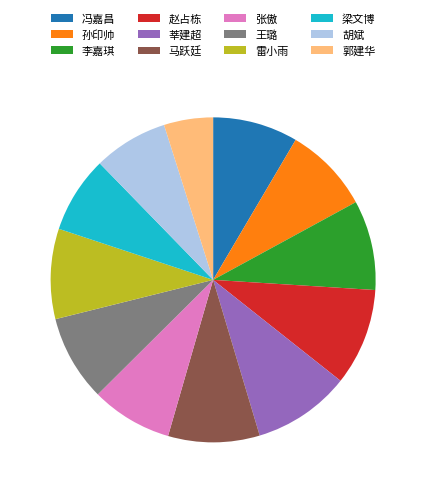

Combined, do 马跃廷 and 莘建超 account for over 50%?

No